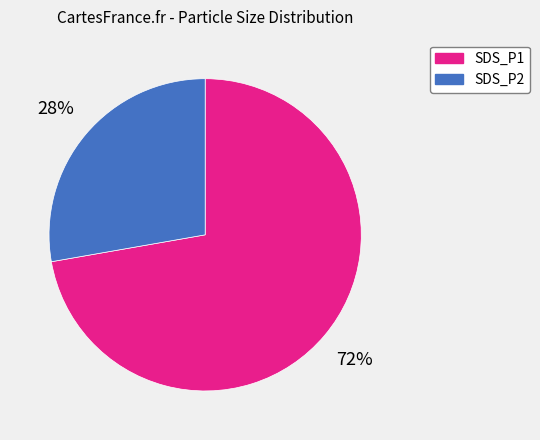

What percentage is the SDS_P2 slice, to the nearest percent?

28%